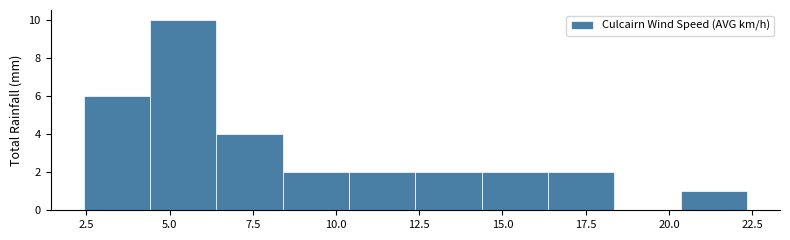

Read against the x-axis, roughly where is the centre of the tallest bar?

5.5